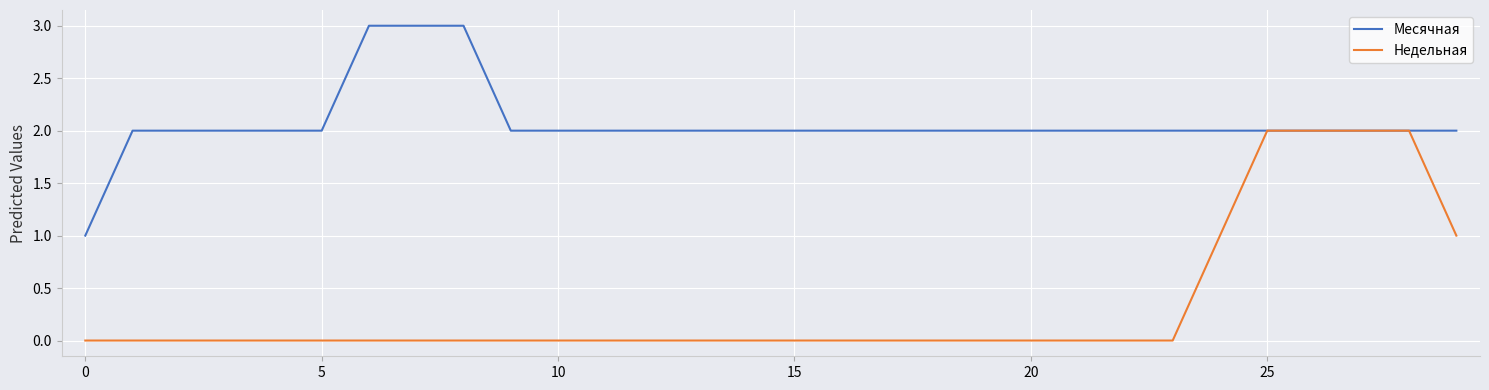

How many lines are shown in the chart?

2